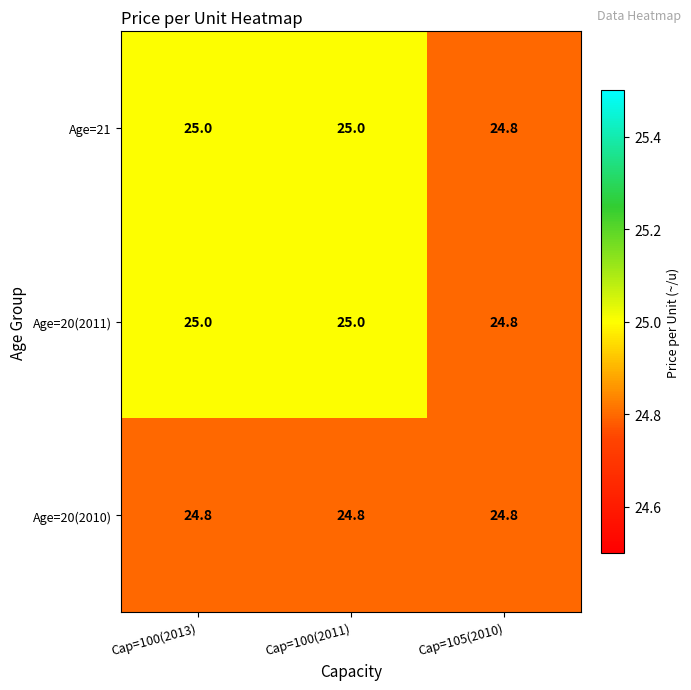

Reading left to right, transcribe all the data shown in this chart.

Age=21: 25.0	25.0	24.8
Age=20(2011): 25.0	25.0	24.8
Age=20(2010): 24.8	24.8	24.8